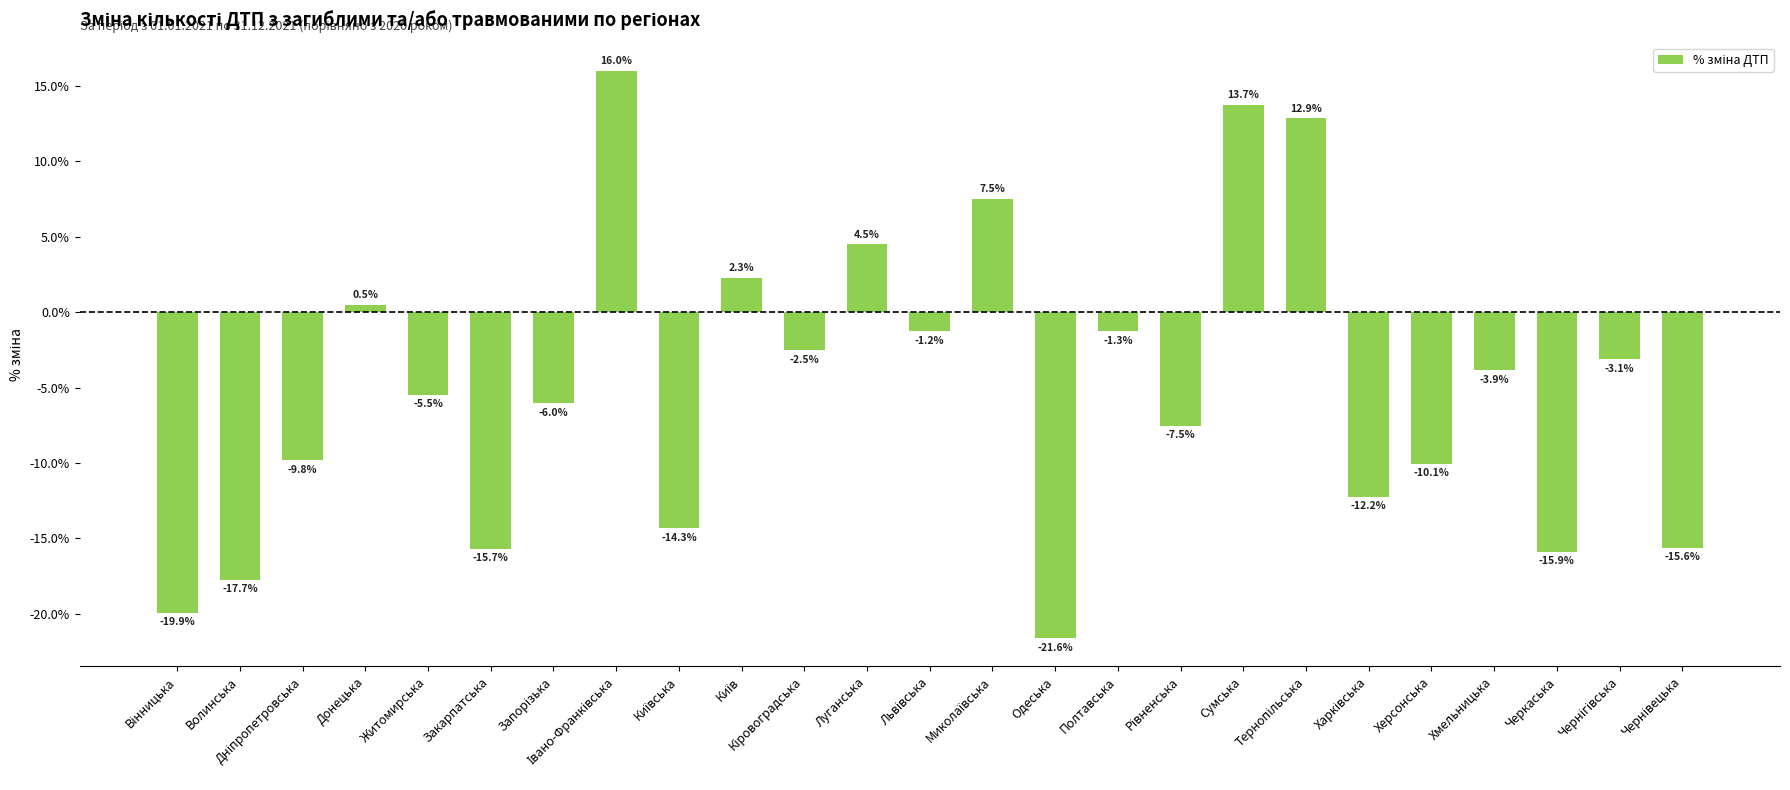

What is the minimum value shown in the chart?

-21.6